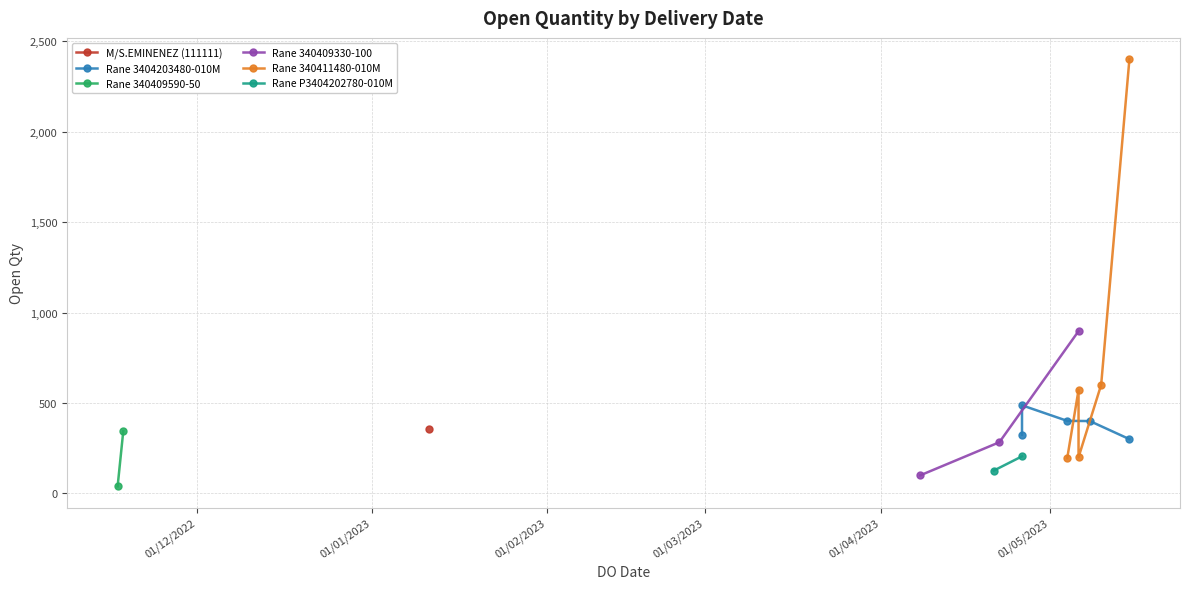

Where is the first local maximum?

26/04/2023